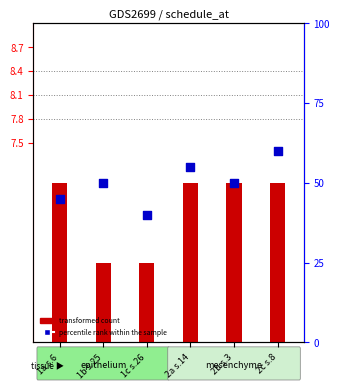

At how many categories does at least one series exceed 6?

6